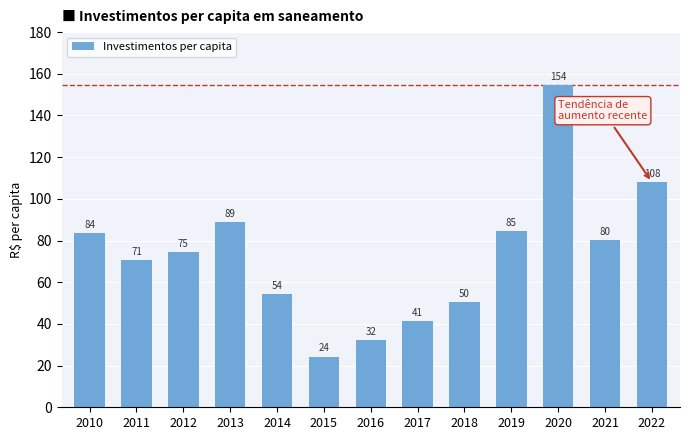

What is the sum of the values at 2017 and 2019?

126.1